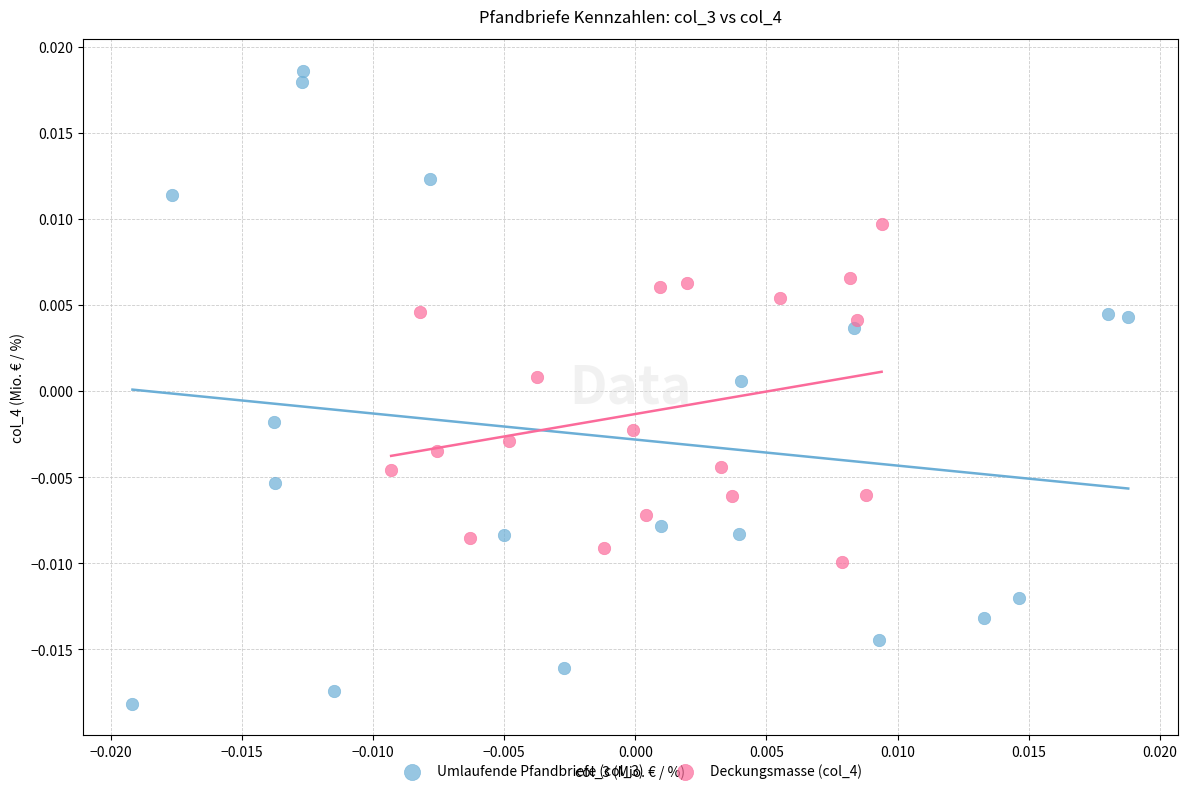

Which series reaches the maximum Y coordinate?

Umlaufende Pfandbriefe (col_3)